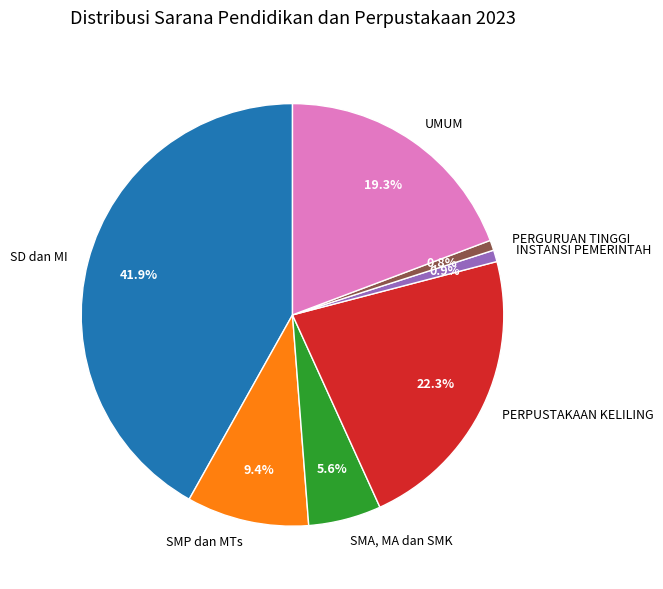

To the nearest percent, what is the combined percentage of SD dan MI and PERGURUAN TINGGI?

43%